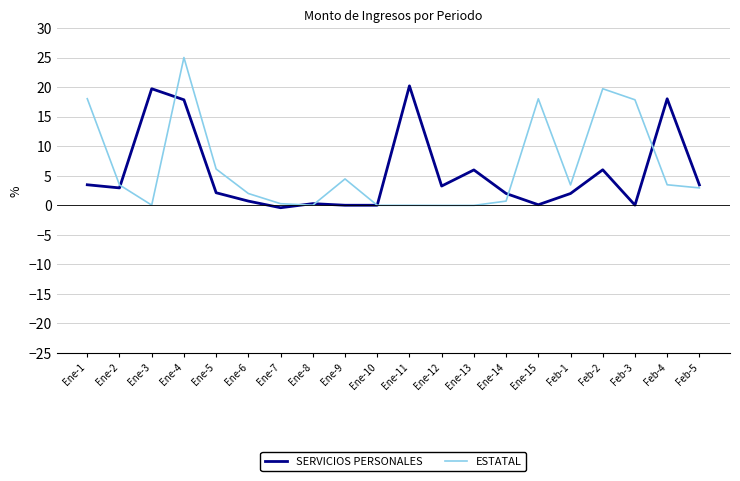

Where do SERVICIOS PERSONALES and ESTATAL first cross each other?

Ene-2 and Ene-3